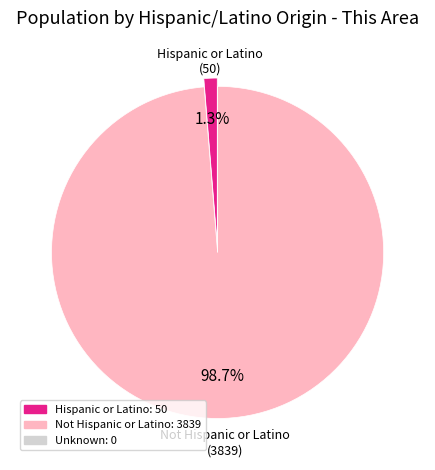

Is there any slice that represents more than half of the pie?

Yes